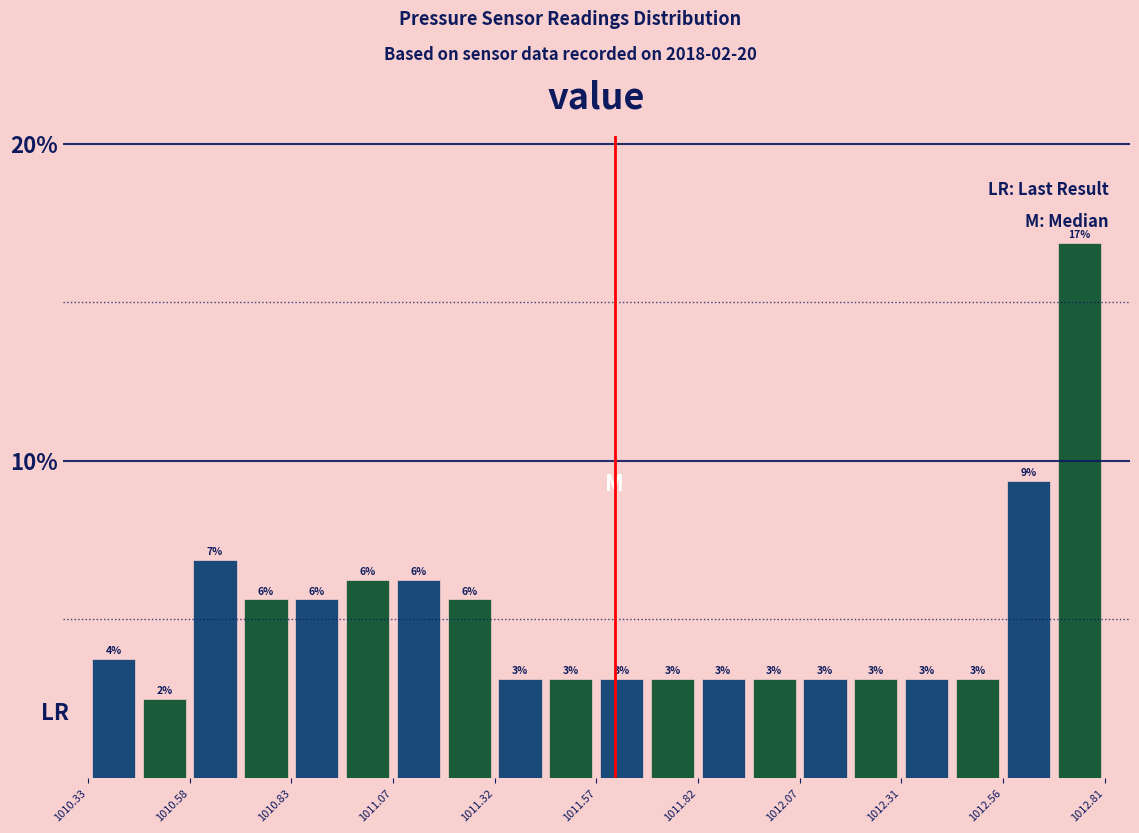

Around what value on the x-axis is the tallest bar? Give the approximate position of its centre, as read against the axis.

1012.75